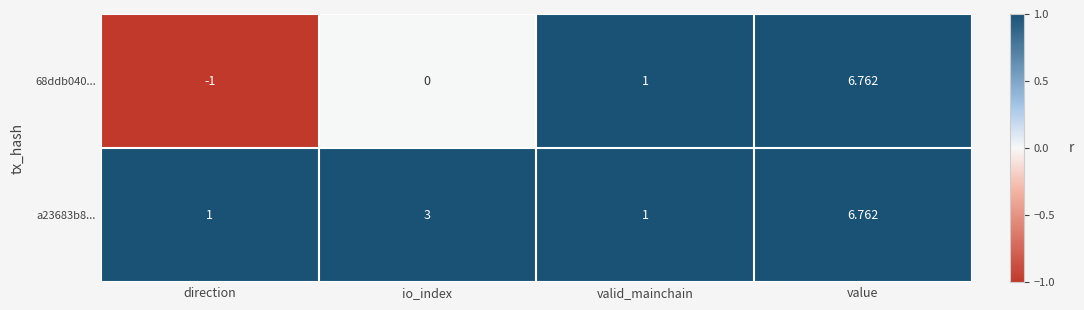

At how many categories does at least one series exceed 0?

4